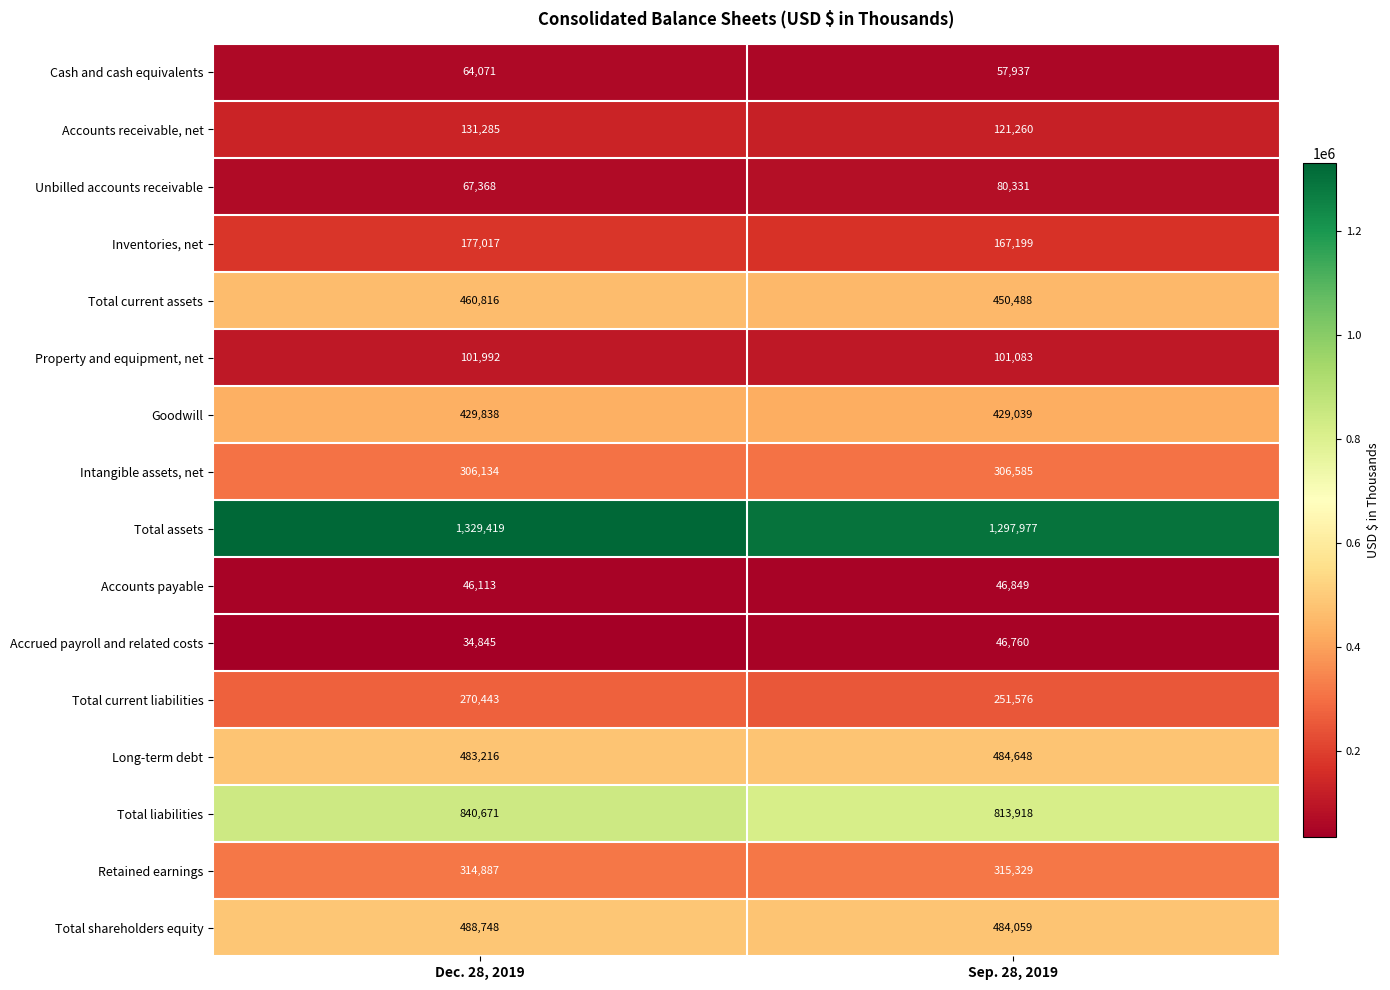

True or false: Total current liabilities has a value of 251576 at Sep. 28, 2019.

True